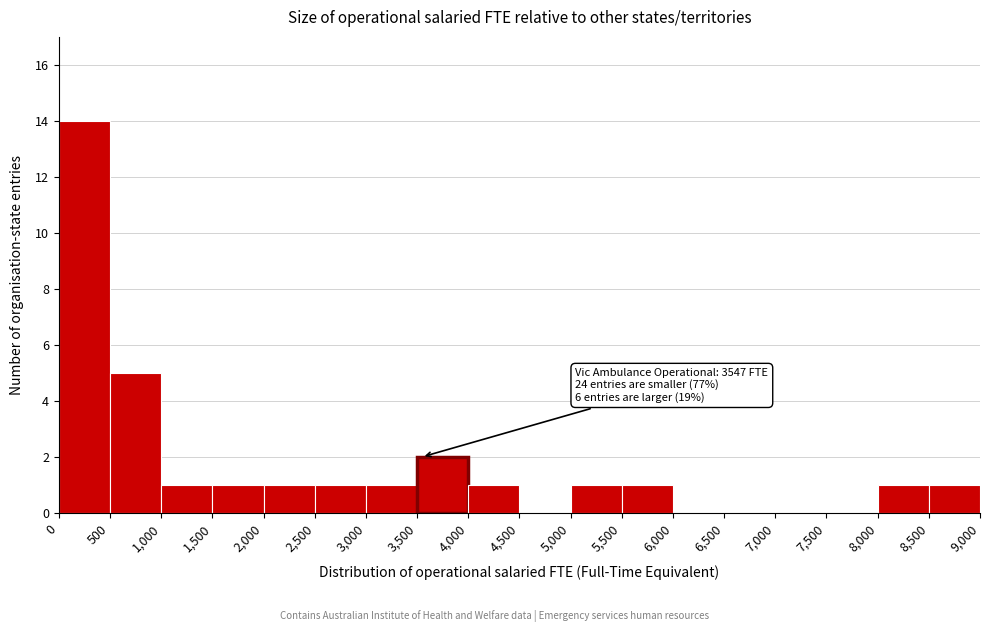

Over which range of the x-axis is the bar tallest?

0 to 500